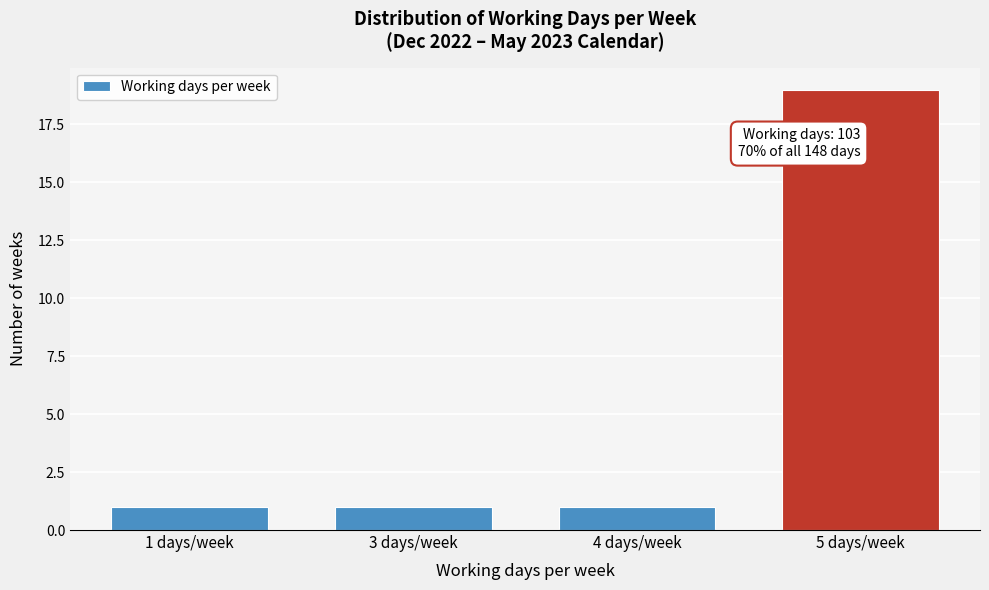

Reading left to right, what are all the values shown in this chart?

1 days/week=1	3 days/week=1	4 days/week=1	5 days/week=19